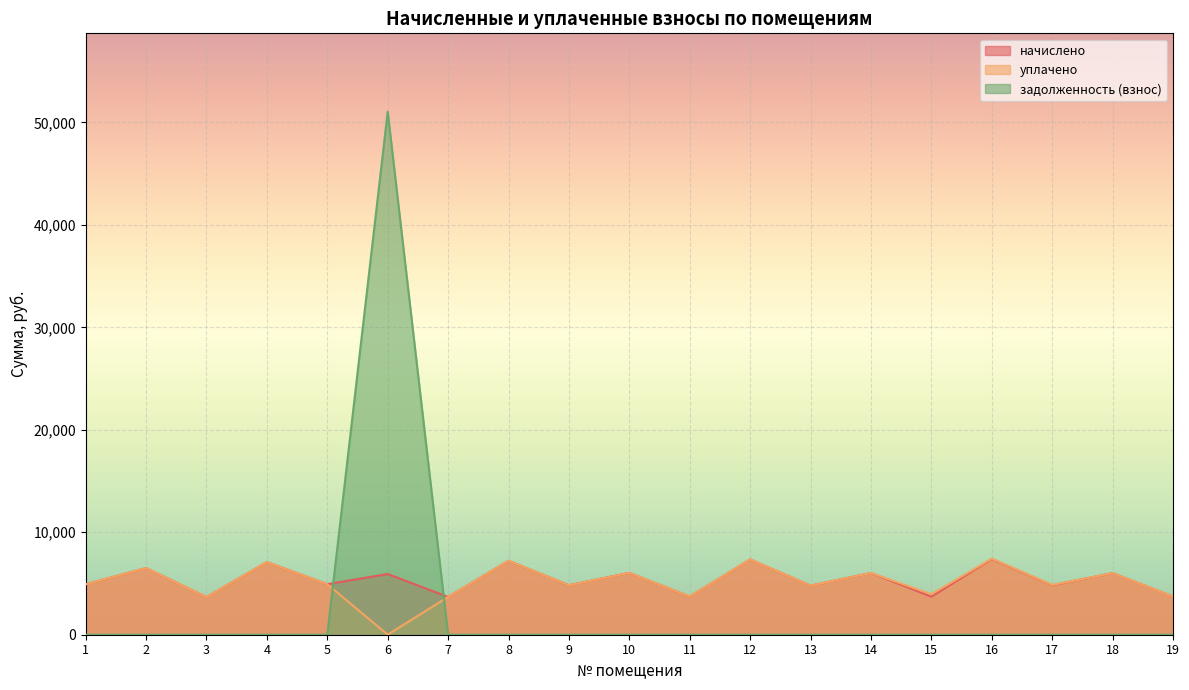

The value of уплачено at 10 is 6036.1. True or false?

True